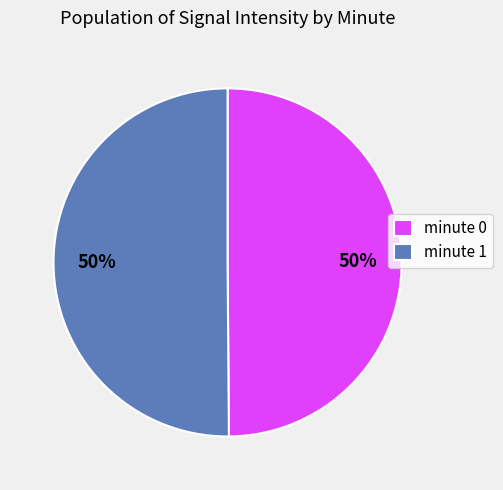

Count the number of slices in the pie.

2